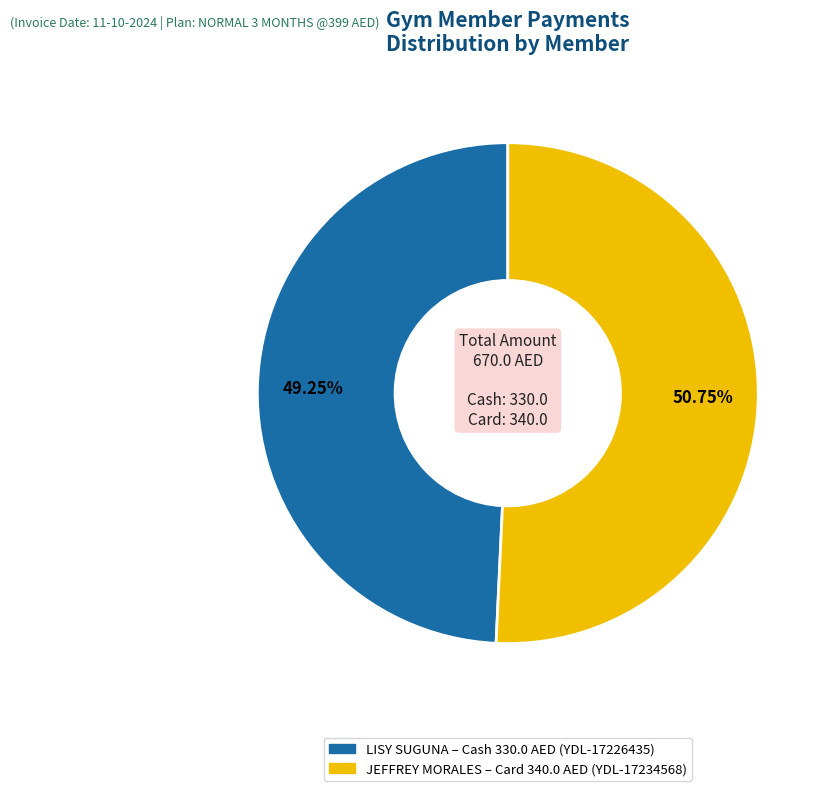

Is there a majority slice in this chart?

Yes